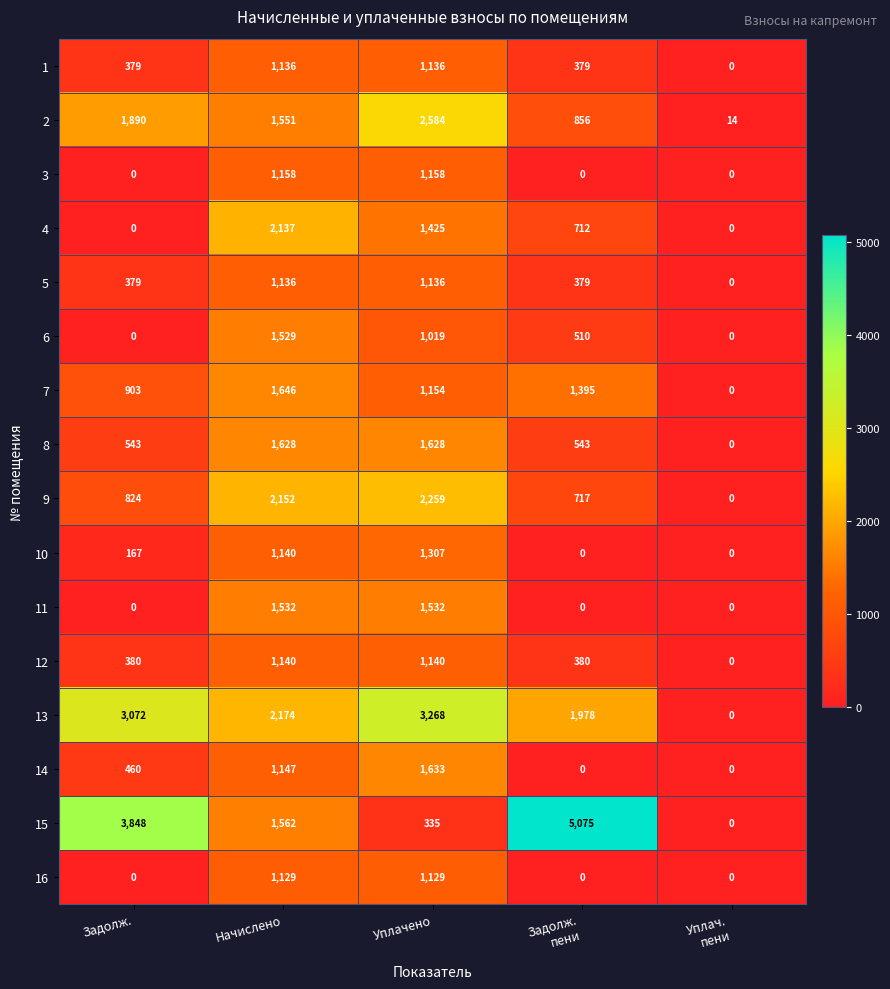

What value does the 15 series have at Начислено?

1562